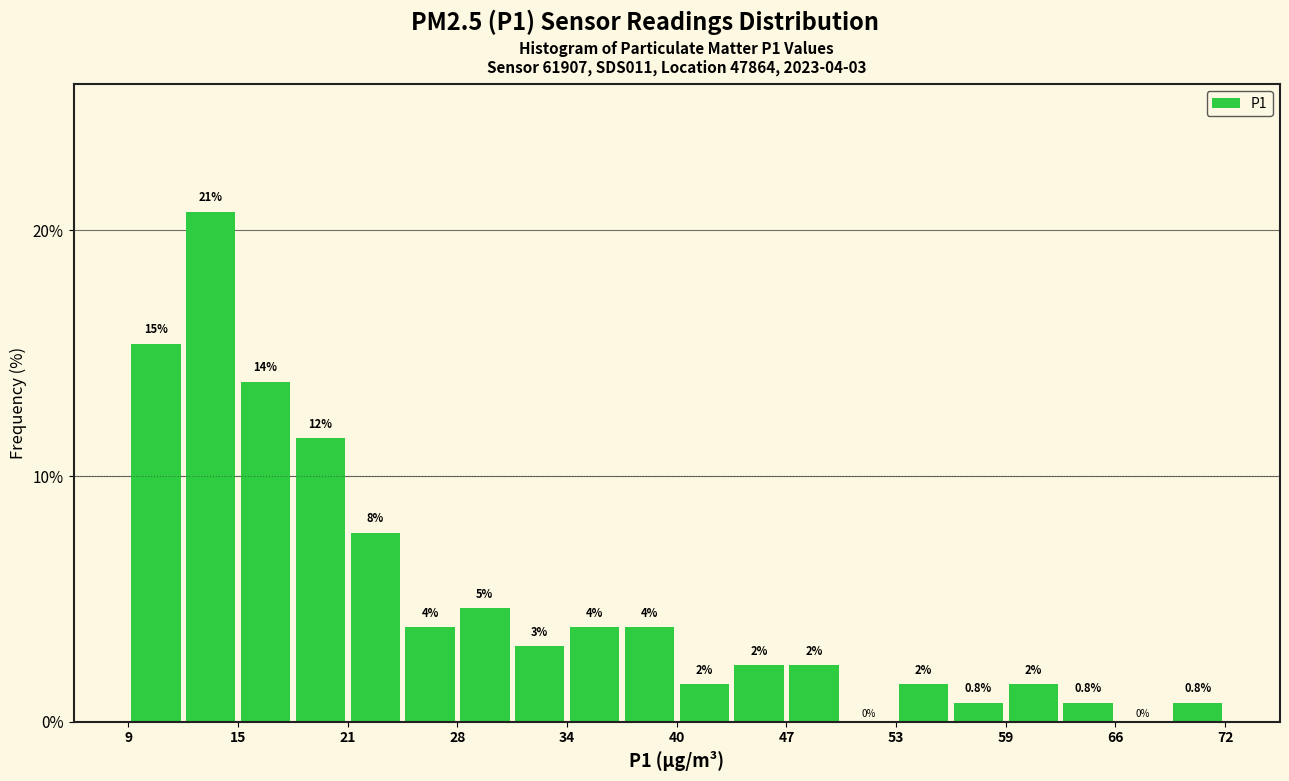

Around what value on the x-axis is the tallest bar? Give the approximate position of its centre, as read against the axis.

13